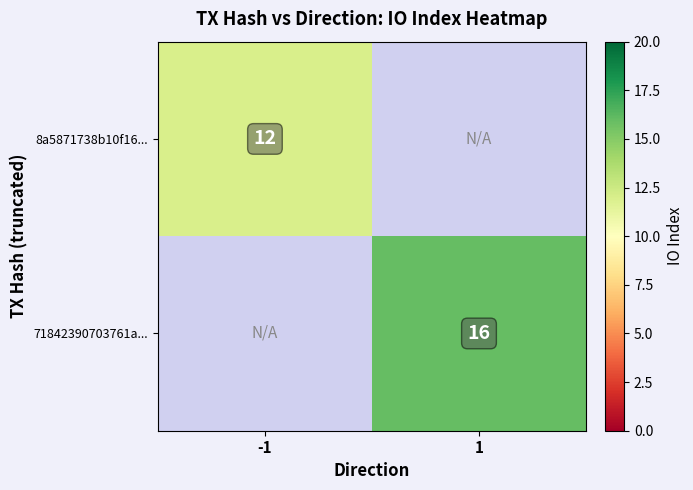

True or false: 8a5871738b10f16... has a value of 12 at -1.

True